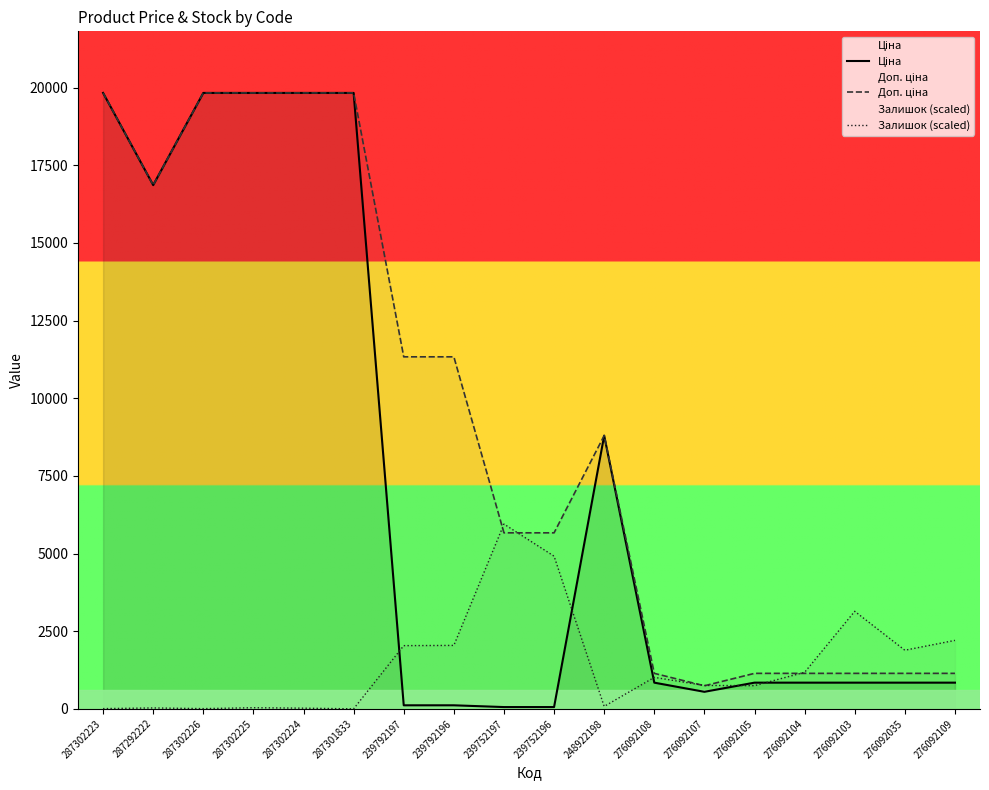

At which category does Доп. ціна reach its first local valley?

287292222